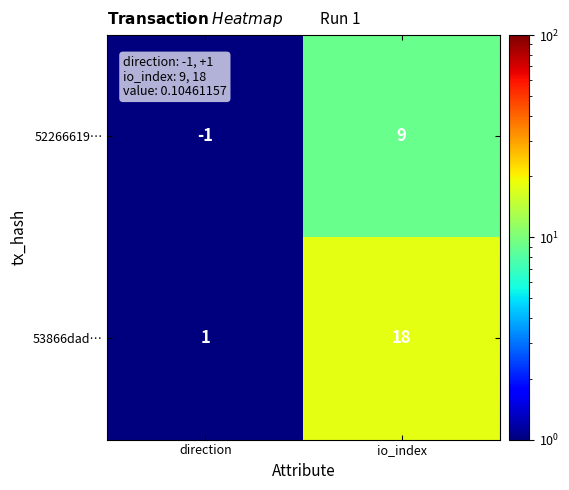

What is the difference between the 52266619… values at direction and io_index?

10